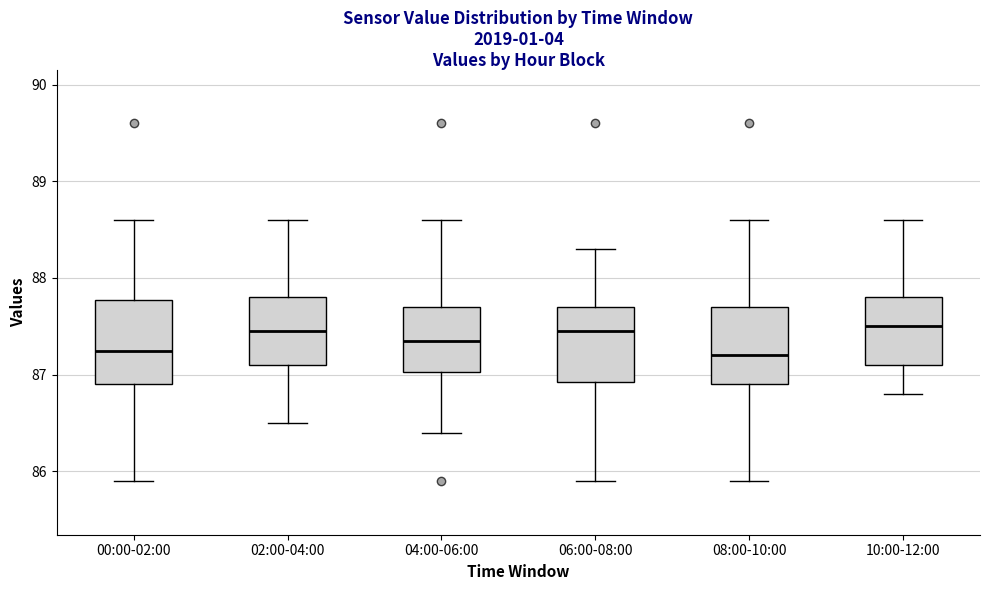

Reading left to right, read every box against the y-axis: the position of its median line, the range the box covers, and the ends of its whiskers. The values are not printed on the chart, so give them approximately, as read against the axis.

00:00-02:00: median 87.3, box 86.9 to 87.8, whiskers 85.9 to 88.6
02:00-04:00: median 87.5, box 87.1 to 87.8, whiskers 86.5 to 88.6
04:00-06:00: median 87.4, box 87.0 to 87.7, whiskers 86.4 to 88.6
06:00-08:00: median 87.5, box 86.9 to 87.7, whiskers 85.9 to 88.3
08:00-10:00: median 87.2, box 86.9 to 87.7, whiskers 85.9 to 88.6
10:00-12:00: median 87.5, box 87.1 to 87.8, whiskers 86.8 to 88.6